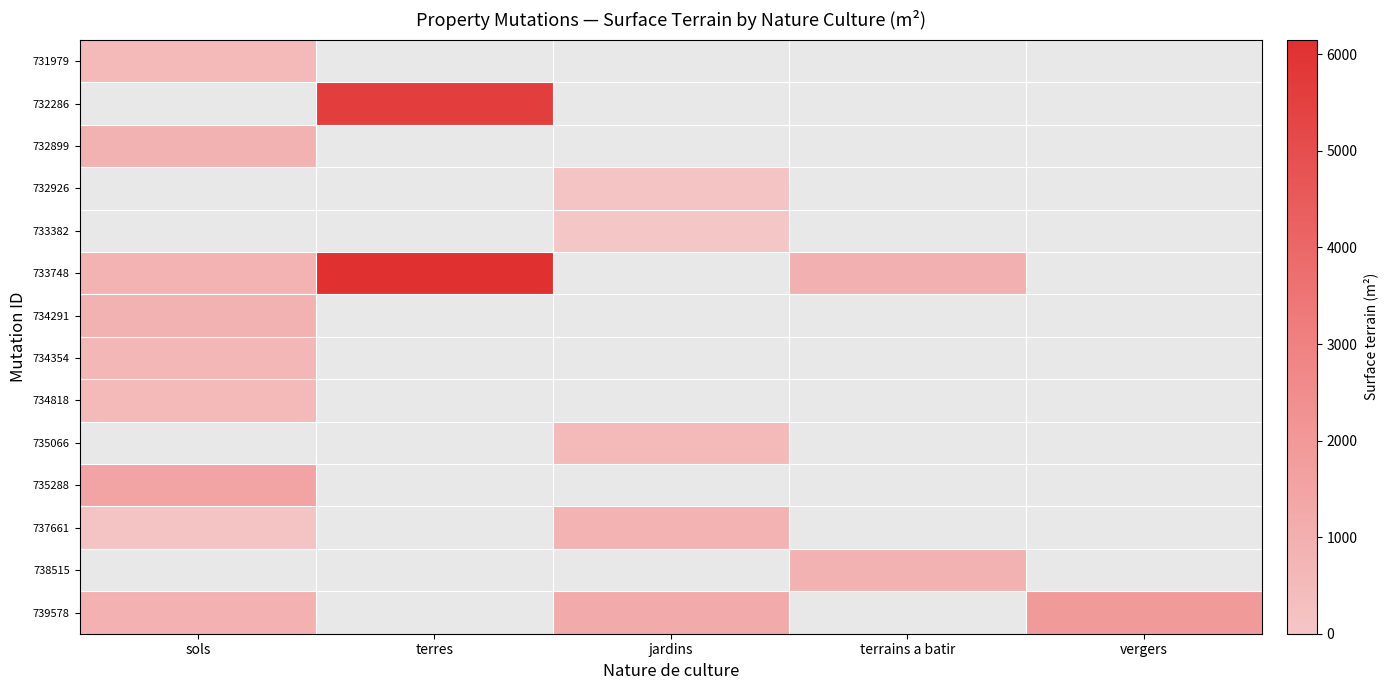

Which category has the lowest value in the 739578 series?

sols